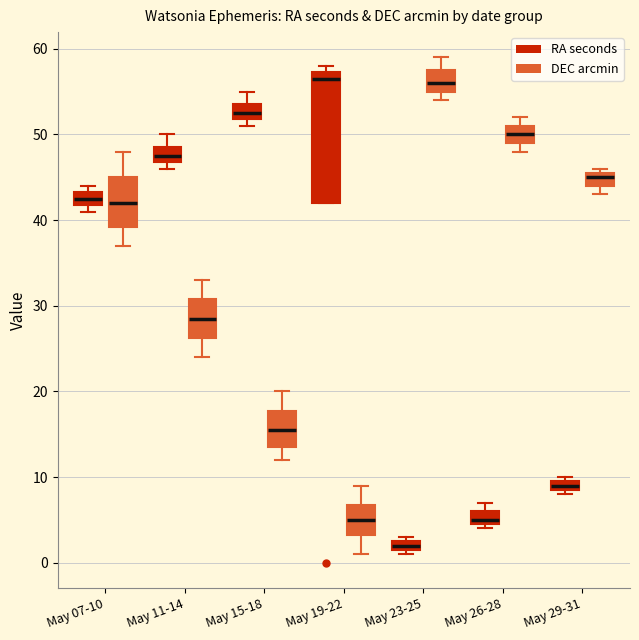

Which box is the tallest, from its lower edge to its upper edge?

May 19-22 (RA seconds)